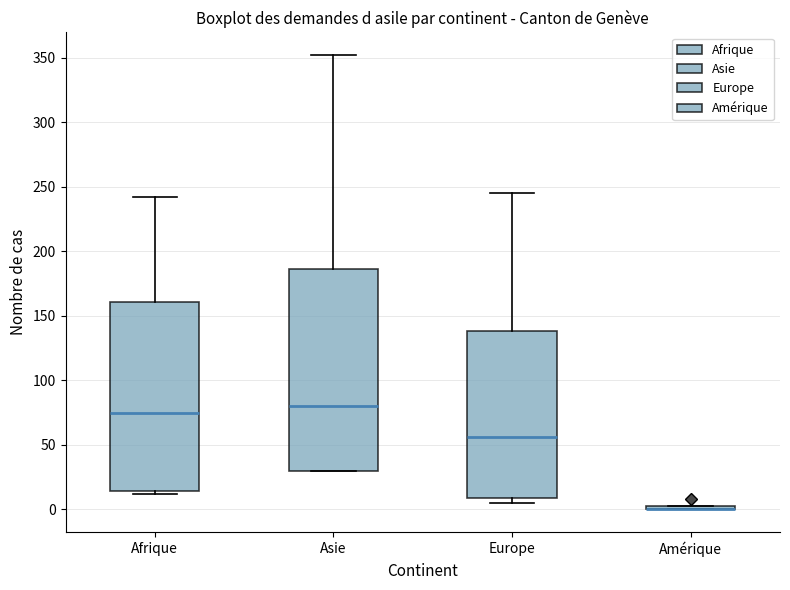

Which box is the tallest, from its lower edge to its upper edge?

Asie